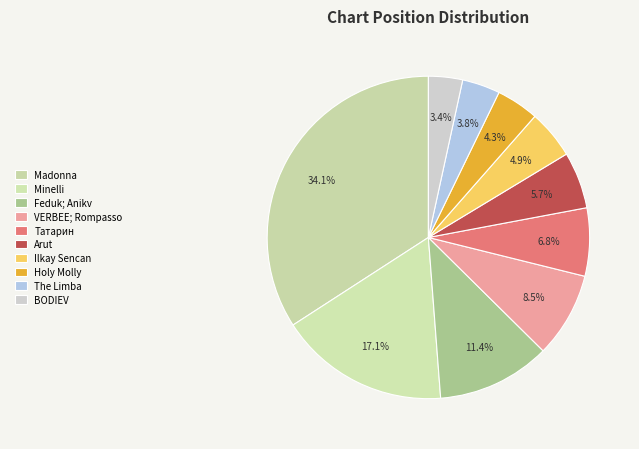

Does Madonna account for over 50% of the chart?

No